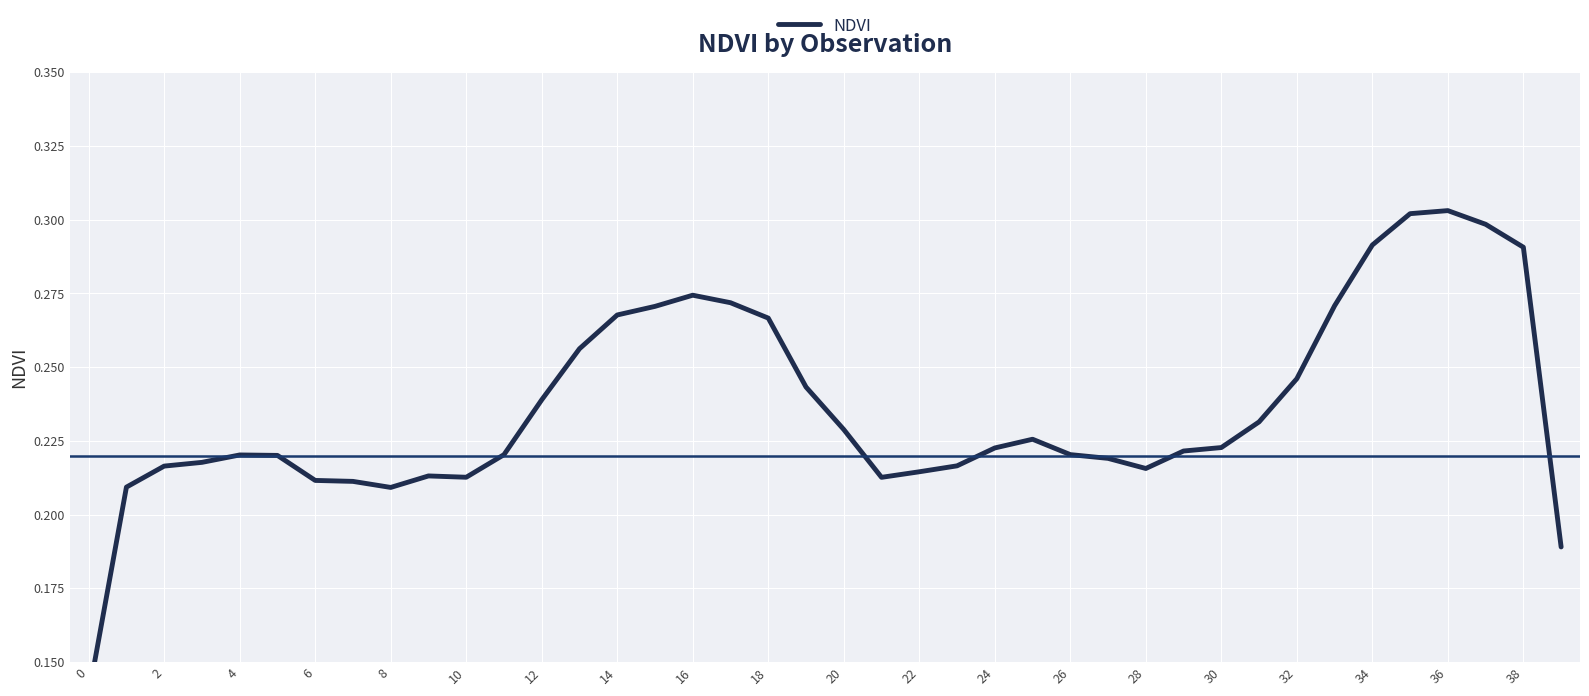

The value at 32 is 0.2. True or false?

True